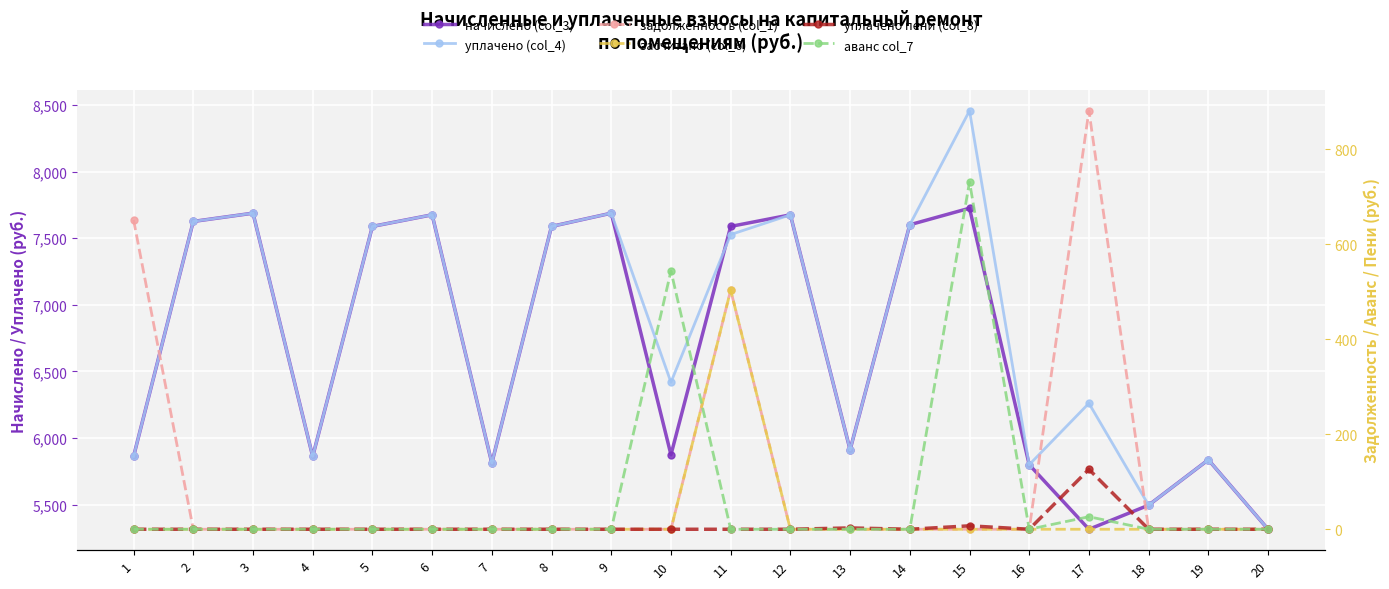

What is the average value of the уплачено (col_4) series?

6784.7